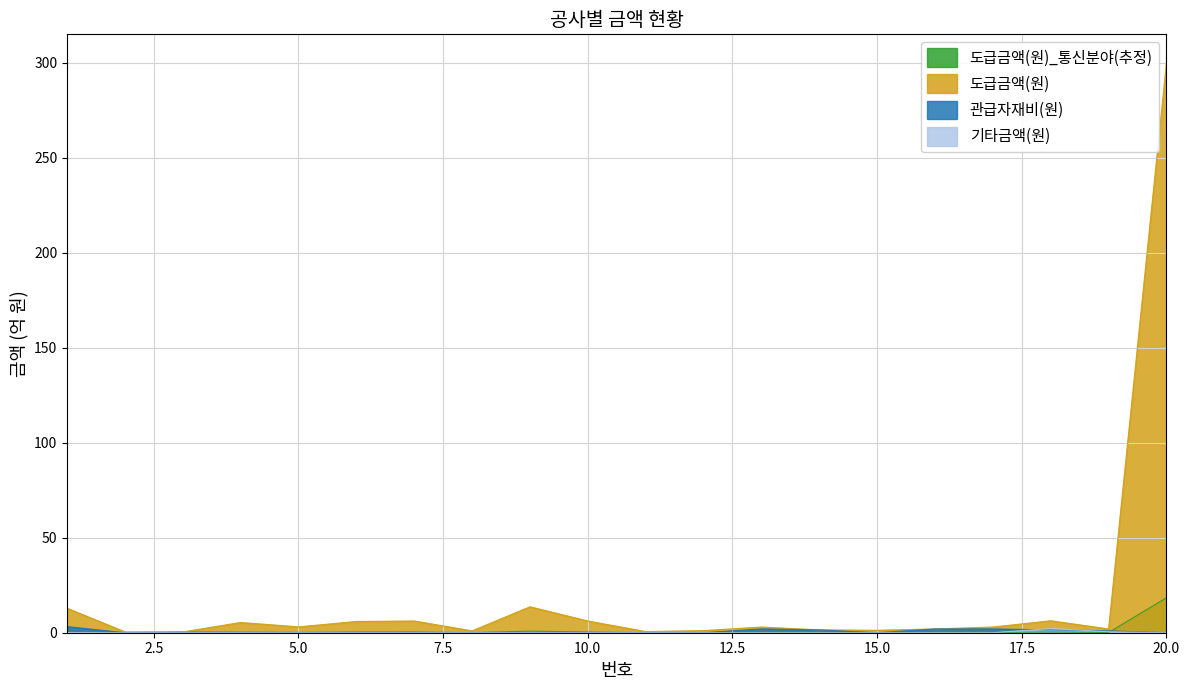

The value of 도급금액(원)_통신분야(추정) at 4 is 0.5. True or false?

False